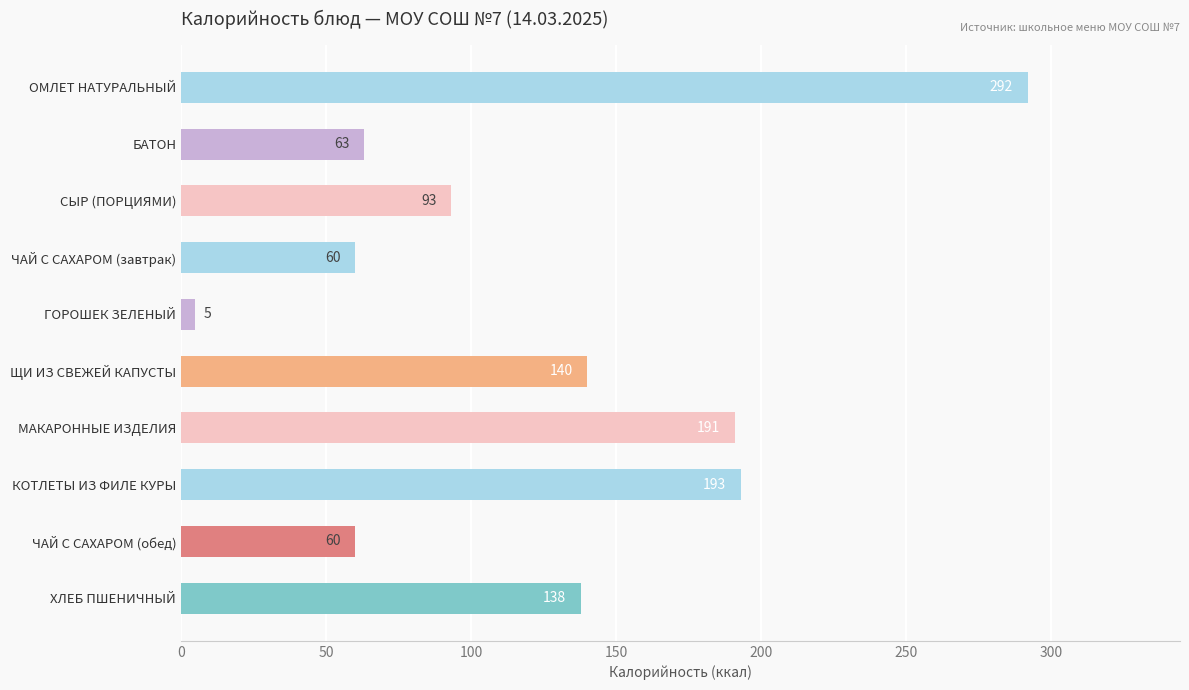

What is the value of the 9th bar from the top?

60.0